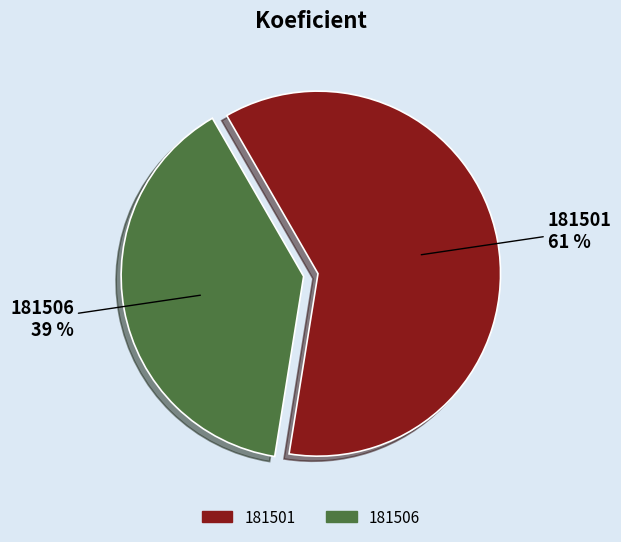

Rank the categories by value from lowest to highest.

181506, 181501